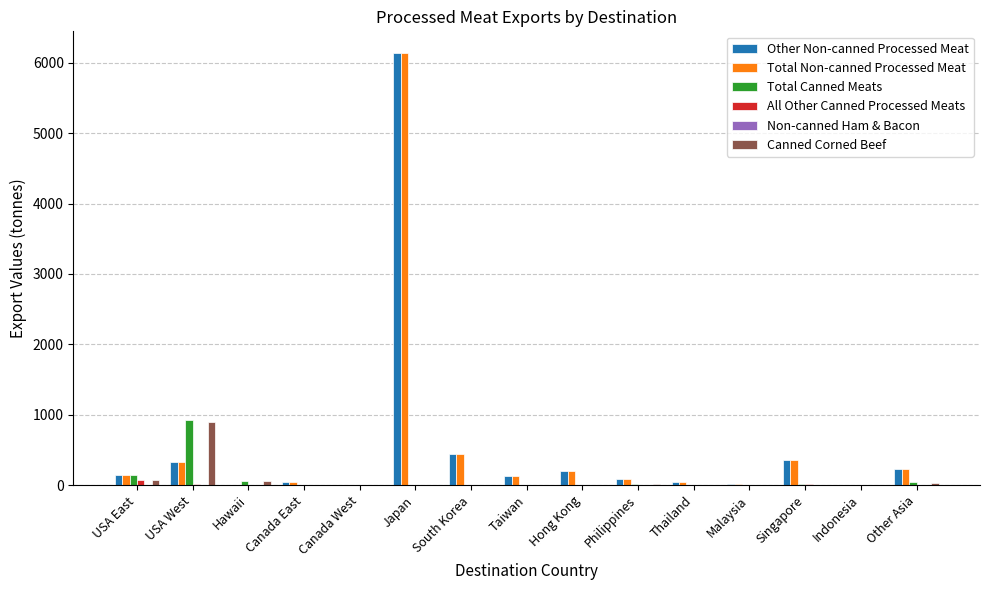

What is the total value across all series at Hawaii?

110.6